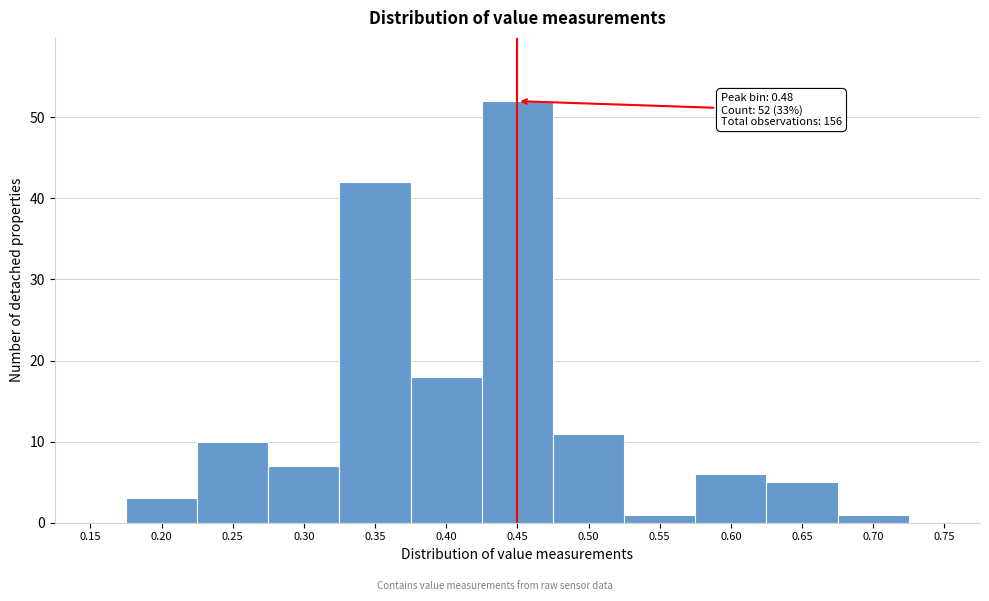

Reading right to left, extract all data points from this chart.

0.75=0	0.70=1	0.65=5	0.60=6	0.55=1	0.50=11	0.45=52	0.40=18	0.35=42	0.30=7	0.25=10	0.20=3	0.15=0